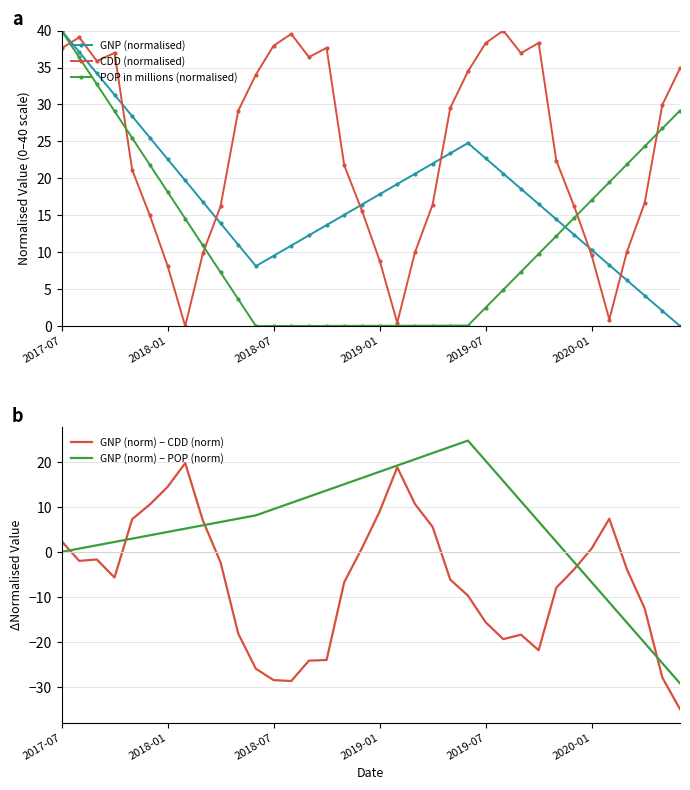

In CDD (normalised), how many points are higher than both neighbors (excluding endpoints)?

6